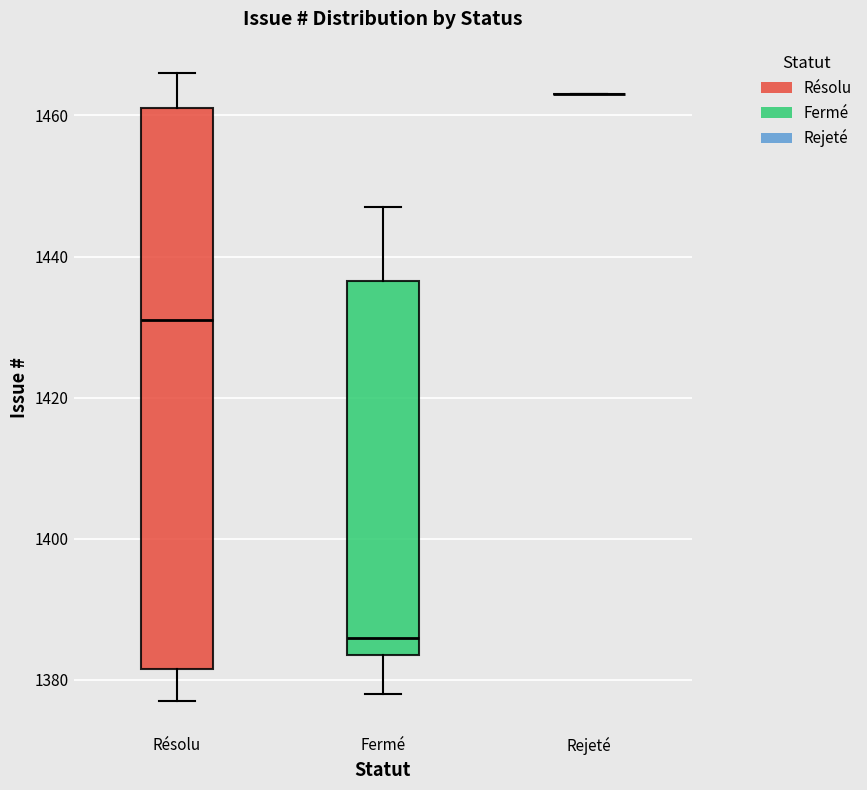

Reading left to right, transcribe this box plot: for each box, give where its median line is, the range the box spans, and where its two whiskers end, as read against the y-axis. The values are not printed on the chart, so give them approximately, as read against the axis.

Résolu: median 1432, box 1382 to 1462, whiskers 1378 to 1466
Fermé: median 1386, box 1384 to 1436, whiskers 1378 to 1448
Rejeté: box collapsed to a line at 1464, whiskers 1464 to 1464